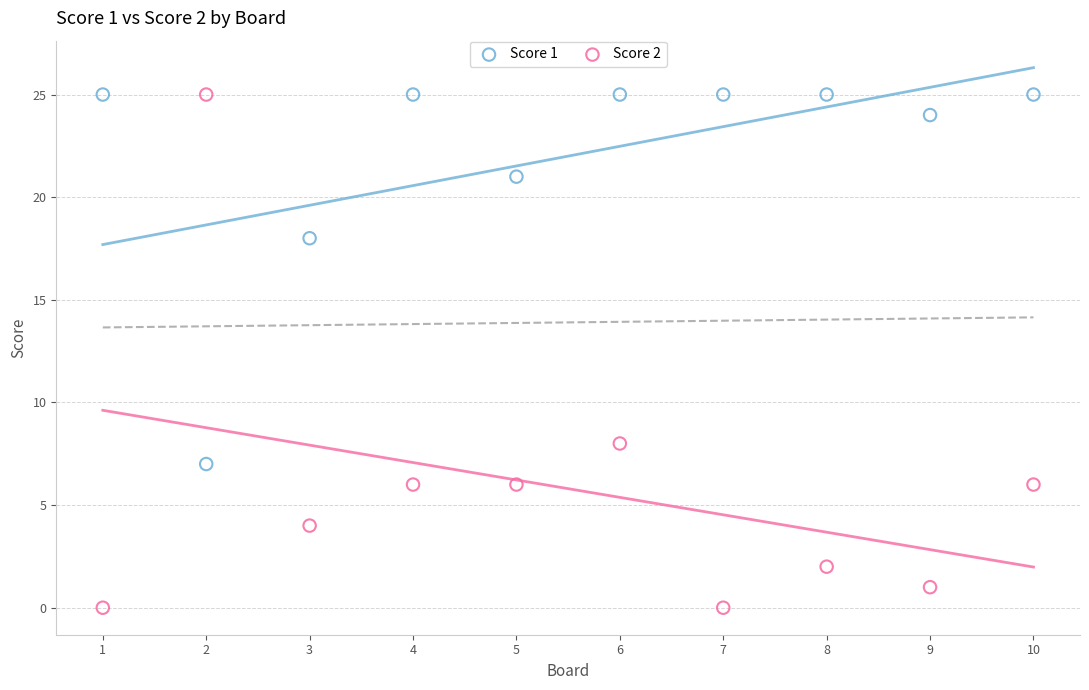

Across all series, what Y value is closest to 12?

8